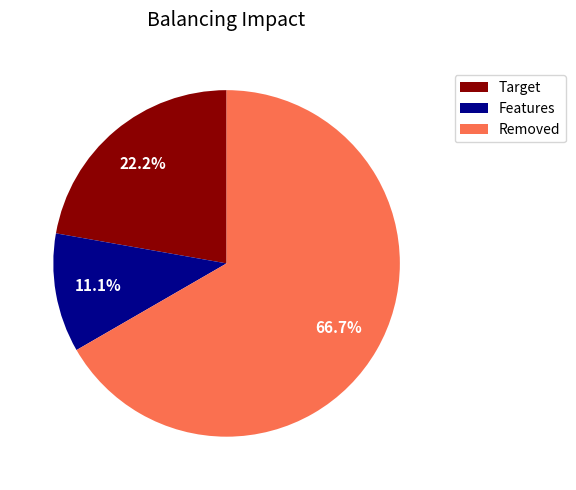

What percentage is NOT represented by Removed?

33.3%